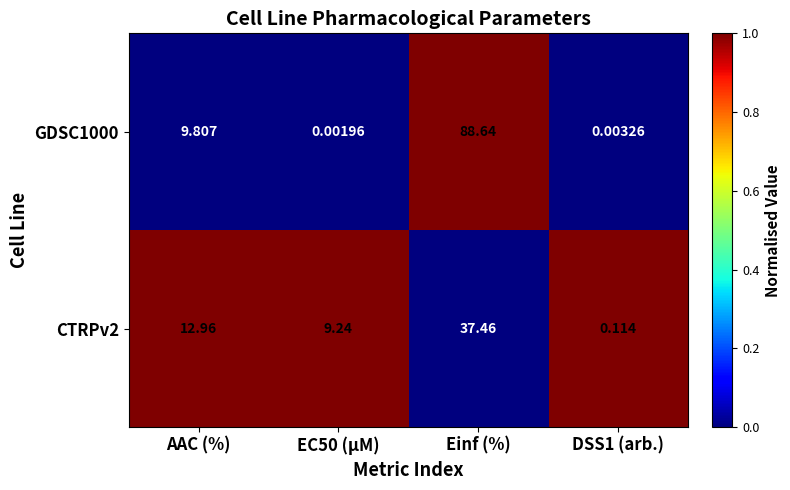

What is the total value across all series at Einf (%)?

126.1